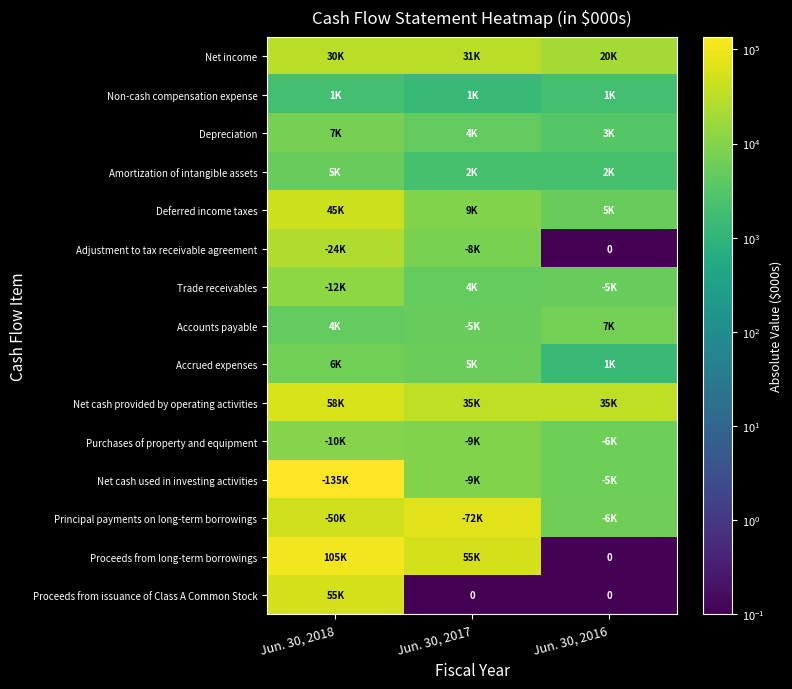

Rank the series by their maximum value, from lowest to highest.

Non-cash compensation expense, Amortization of intangible assets, Accrued expenses, Accounts payable, Depreciation, Purchases of property and equipment, Trade receivables, Adjustment to tax receivable agreement, Net income, Deferred income taxes, Proceeds from issuance of Class A Common Stock, Net cash provided by operating activities, Principal payments on long-term borrowings, Proceeds from long-term borrowings, Net cash used in investing activities